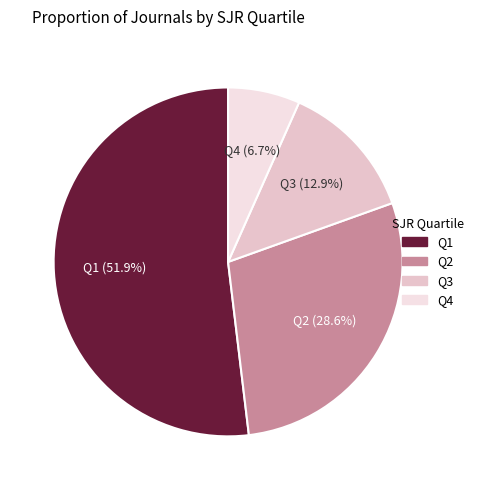

True or false: Q2 accounts for 19% of the total.

False